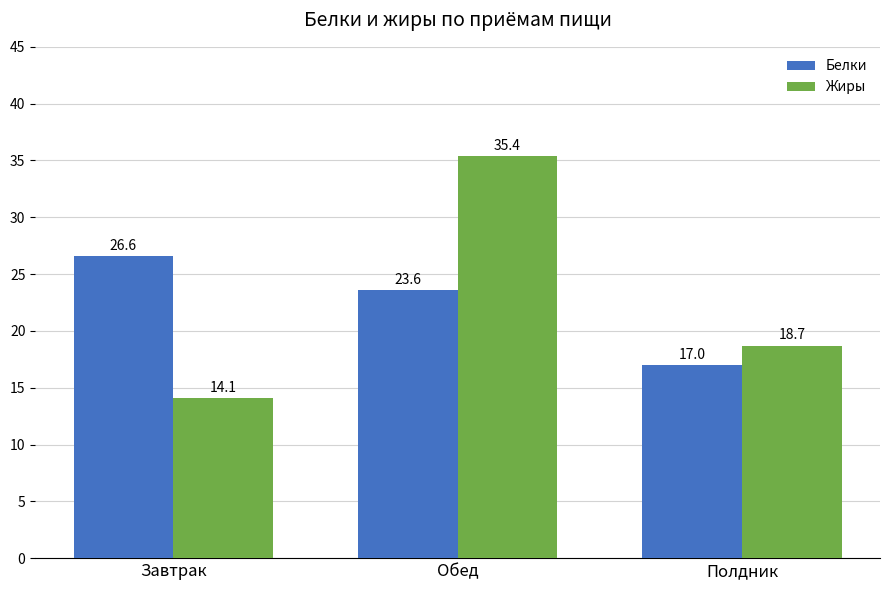

Which series has the largest total across all categories?

Жиры